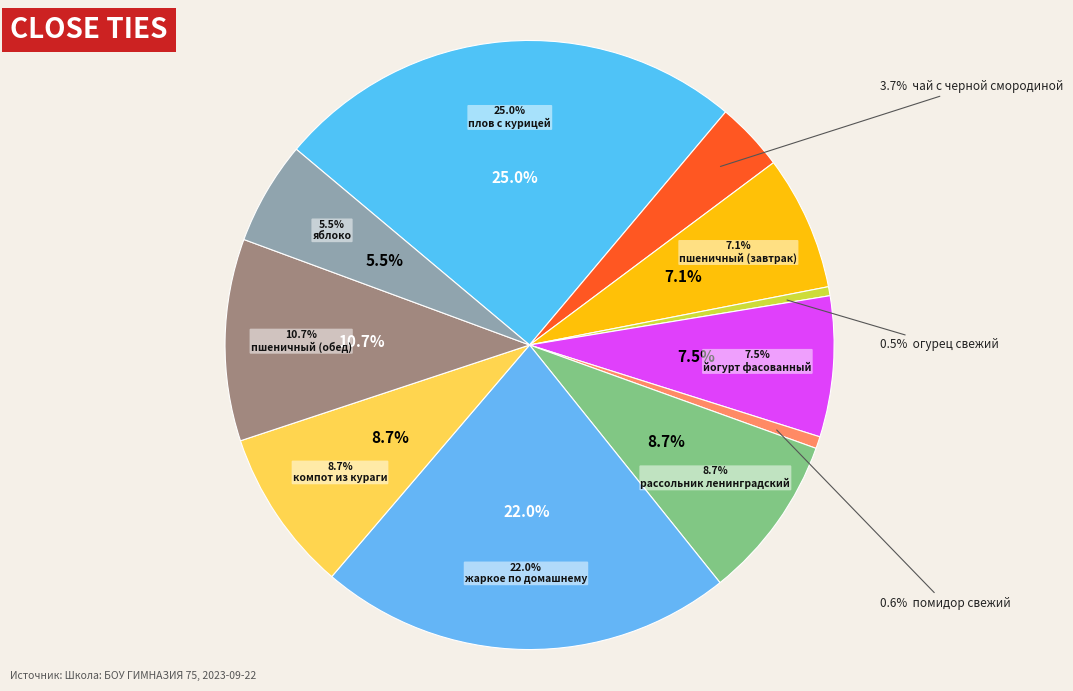

What percentage is NOT represented by чай с черной смородиной?

96.3%